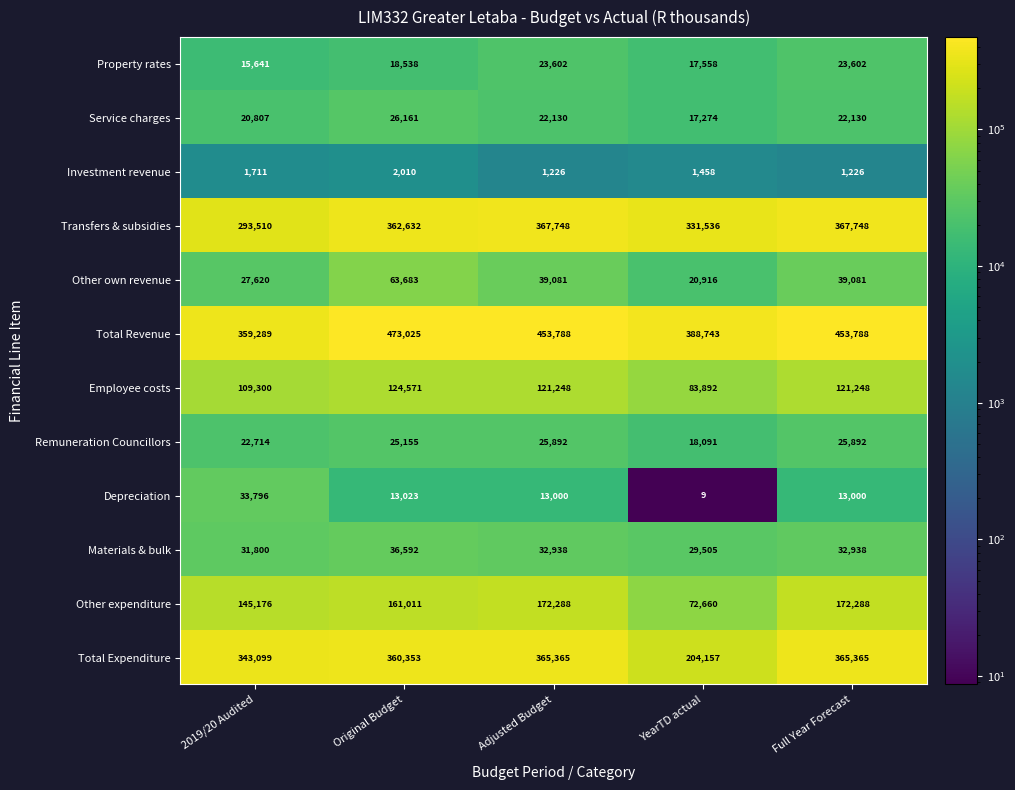

At Adjusted Budget, list the series in order from smallest to largest.

Investment revenue, Depreciation, Service charges, Property rates, Remuneration Councillors, Materials & bulk, Other own revenue, Employee costs, Other expenditure, Total Expenditure, Transfers & subsidies, Total Revenue